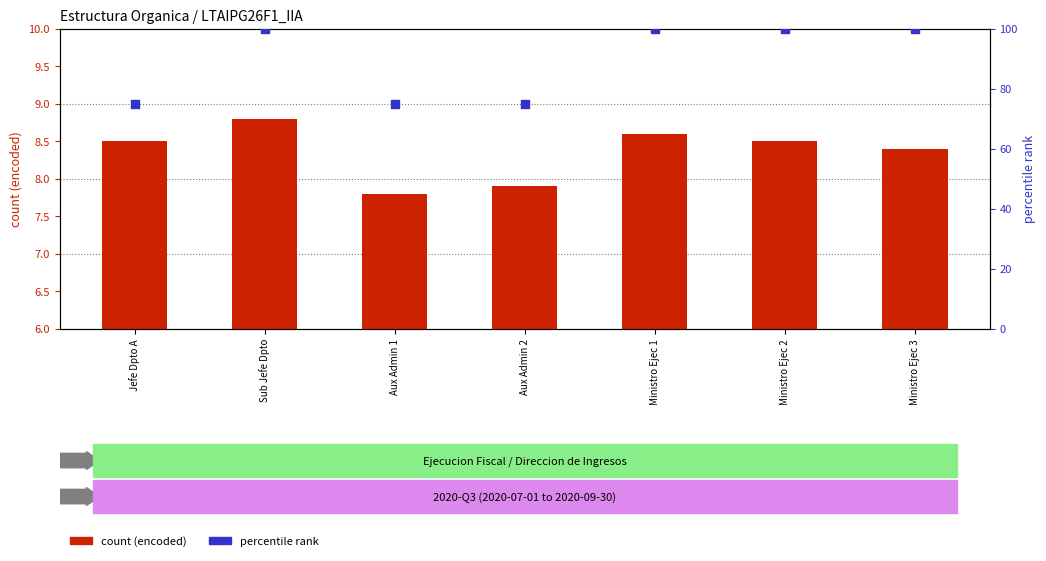

What are all the series names shown in the legend?

count (encoded), percentile rank